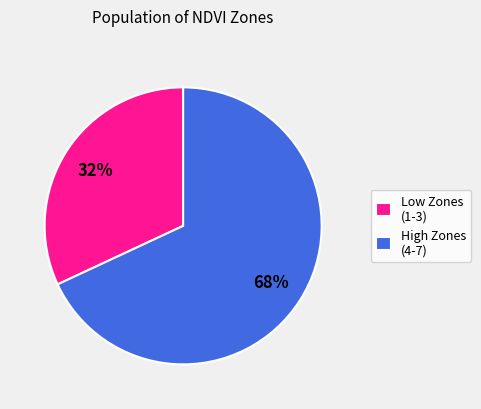

True or false: Low Zones (1-3) accounts for 32% of the total.

True